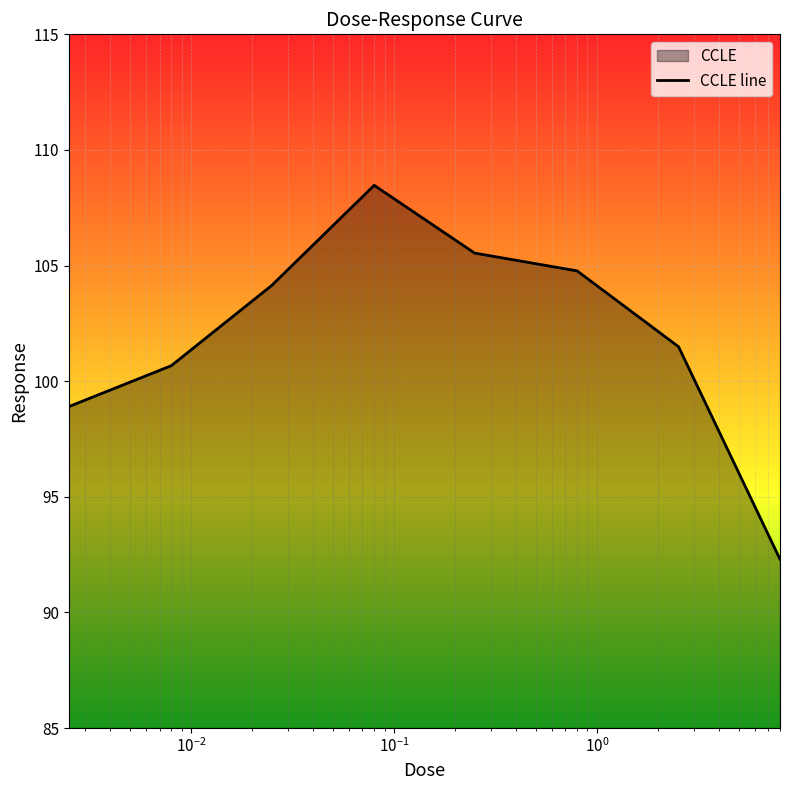

Rank the categories by value from highest to lowest.

0.08, 0.25, 0.8, 0.025, 2.53, 0.008, 0.0025, 8.0